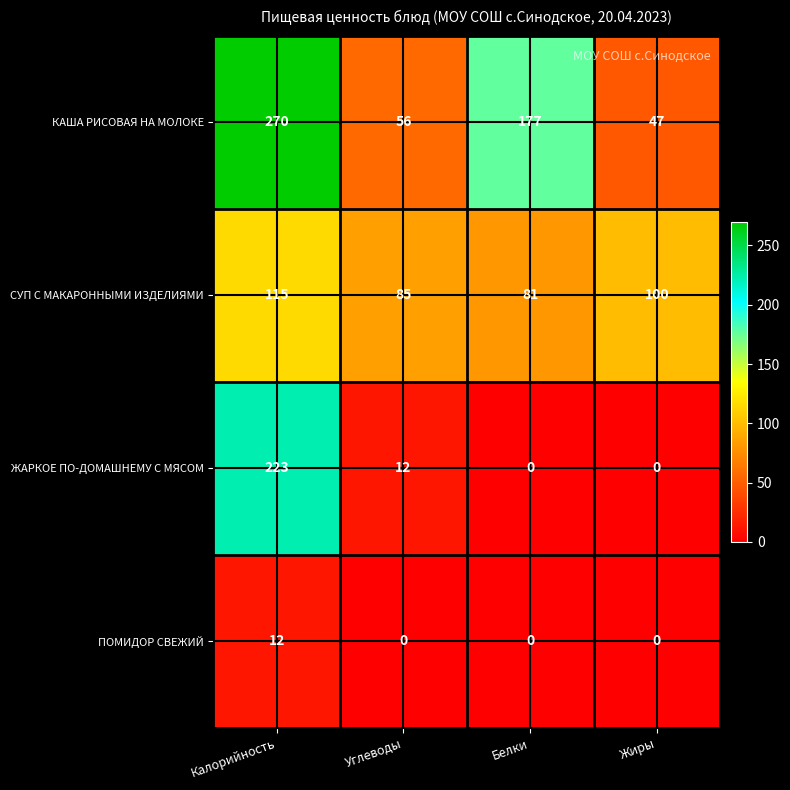

Between Белки and Жиры, which series saw the biggest shift?

КАША РИСОВАЯ НА МОЛОКЕ